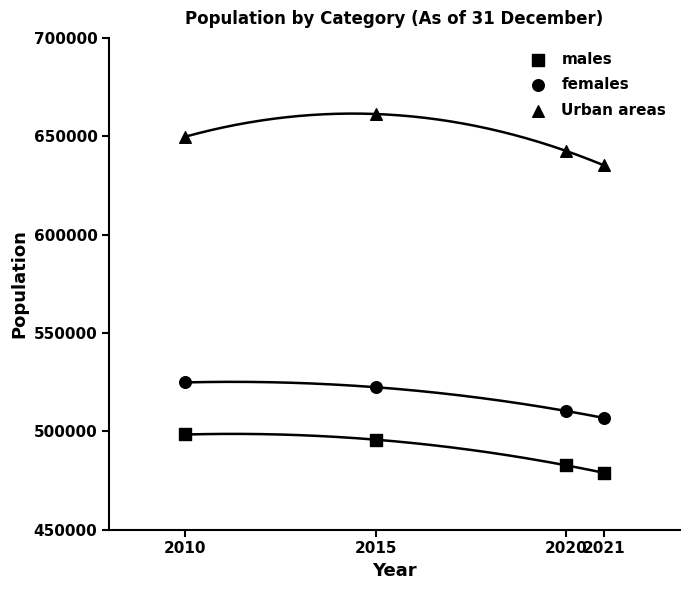

Count the number of points in this scatter plot.

12